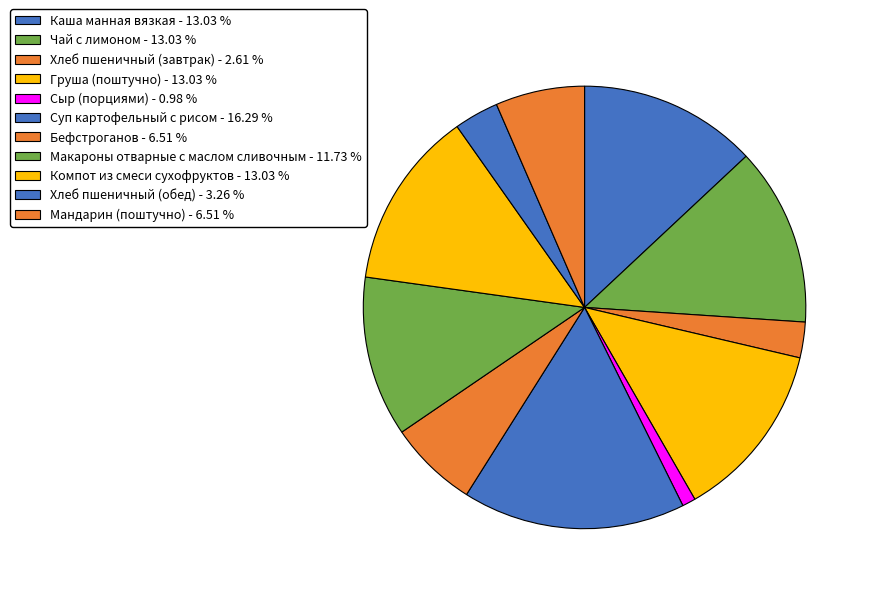

How many slices are in this pie chart?

11